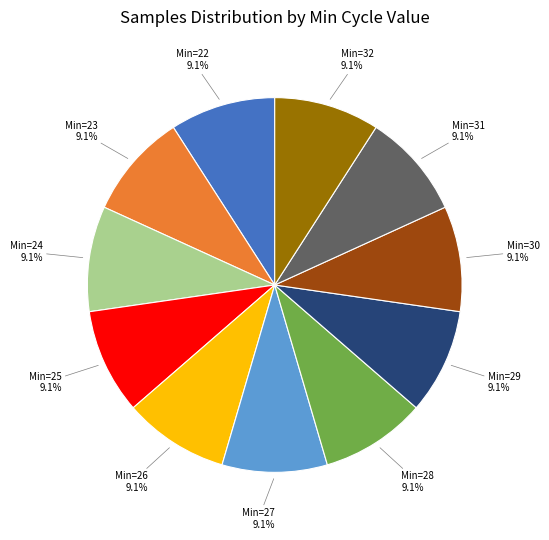

Is there a majority slice in this chart?

No